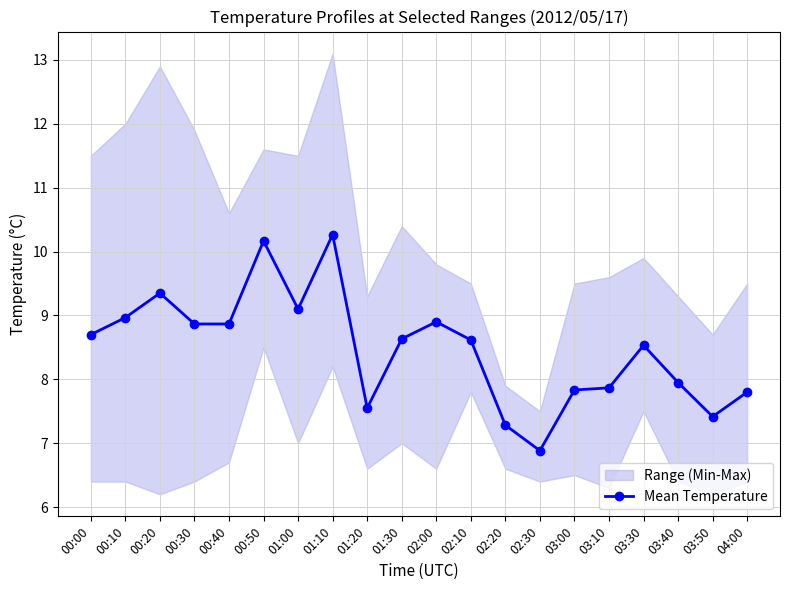

Where does the data first go above 8?

00:00